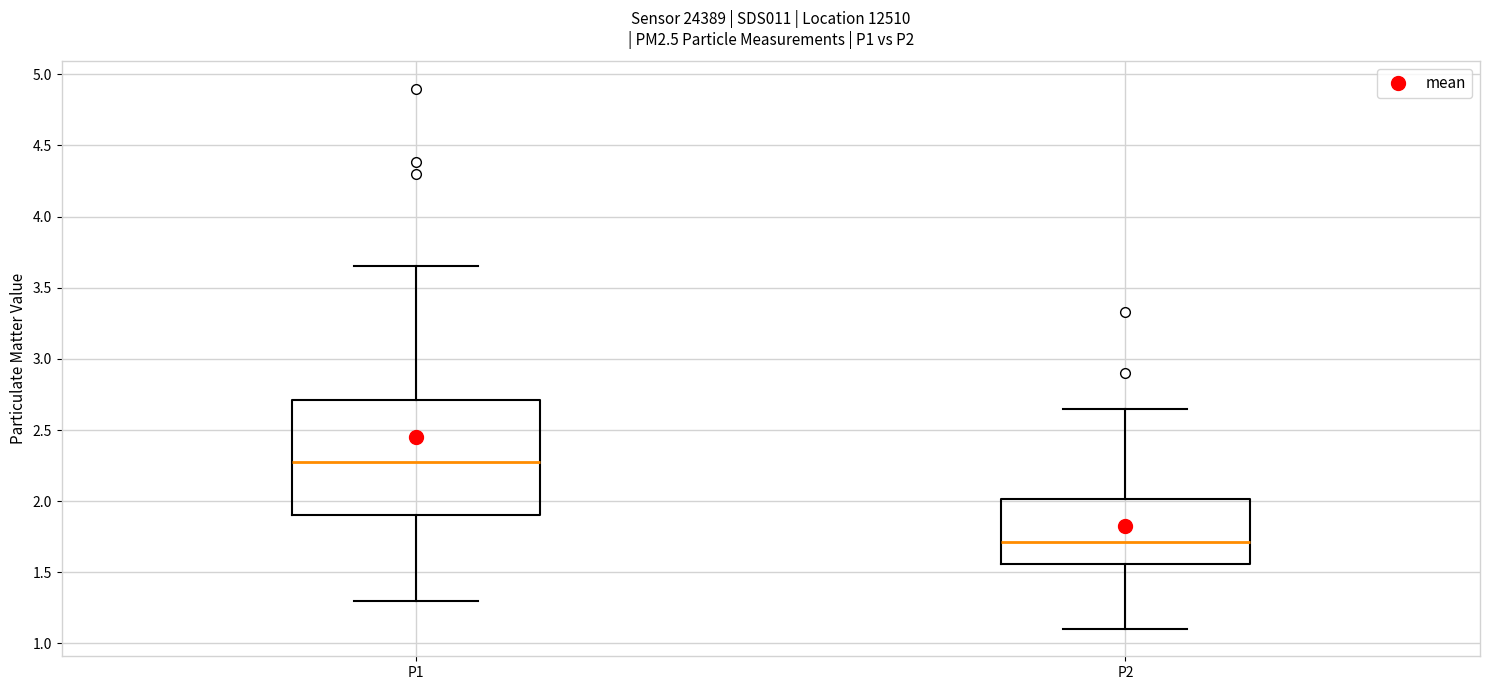

Where does the median line of the box for P2 sit on the y-axis? The values are not printed on the chart, so give them approximately, as read against the axis.

1.70